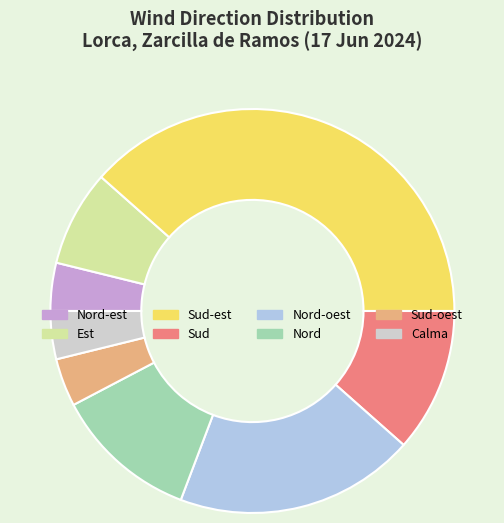

Is there a majority slice in this chart?

No